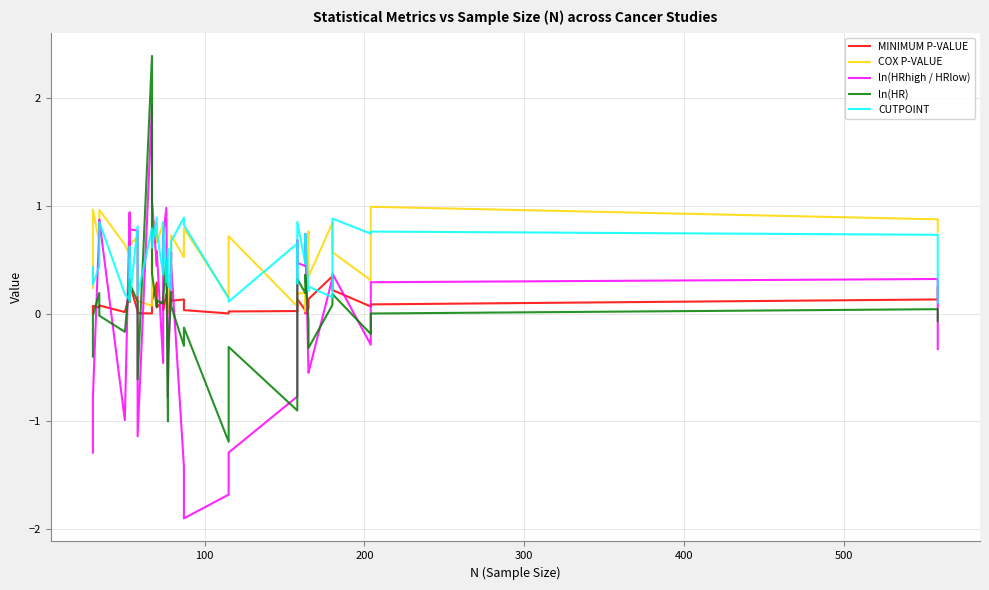

Is it true that ln(HR) equals 0.1 at 8?

False